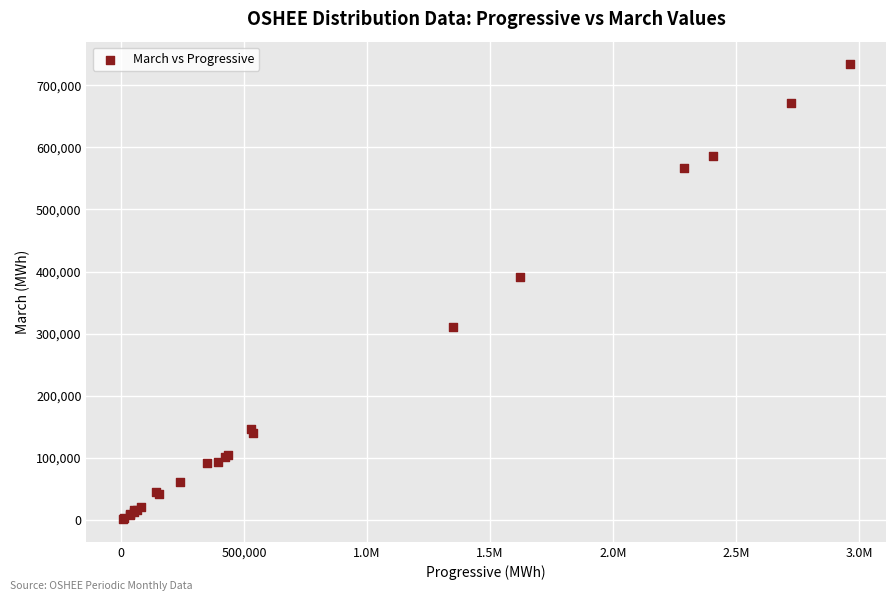

What Y value in the scatter plot is closest to 367662?

391469.9